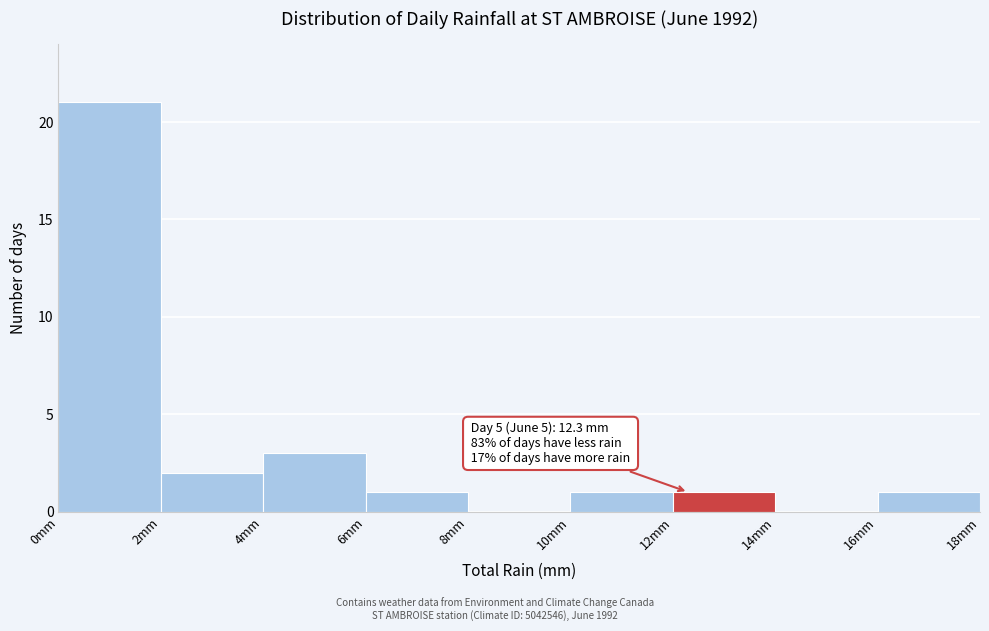

Over which range of the x-axis is the bar tallest?

0 to 2